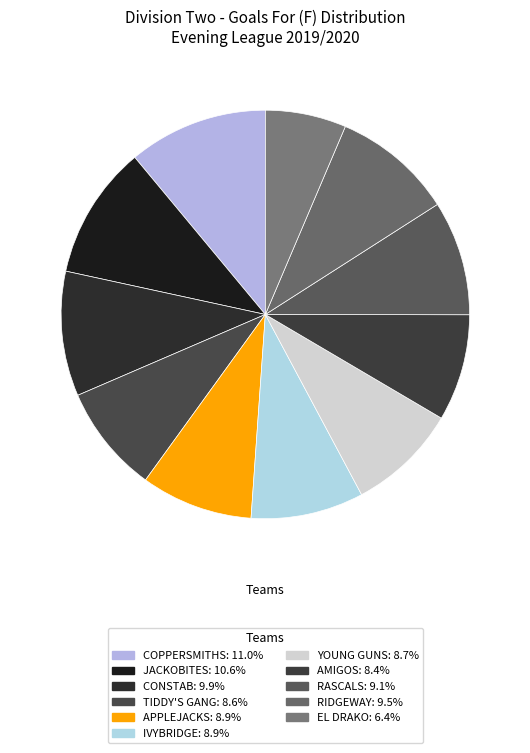

Is CONSTAB the majority of the pie?

No